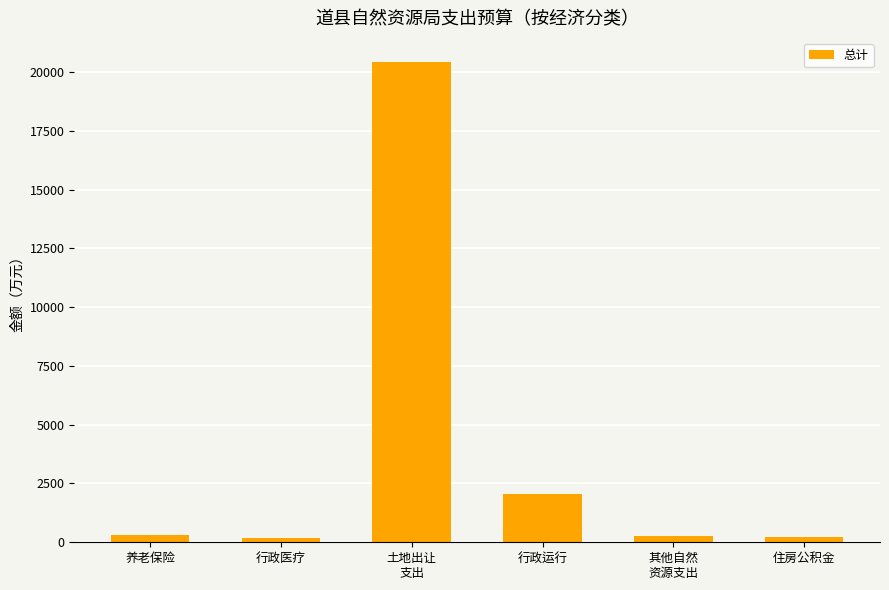

How many bars are there in total?

6